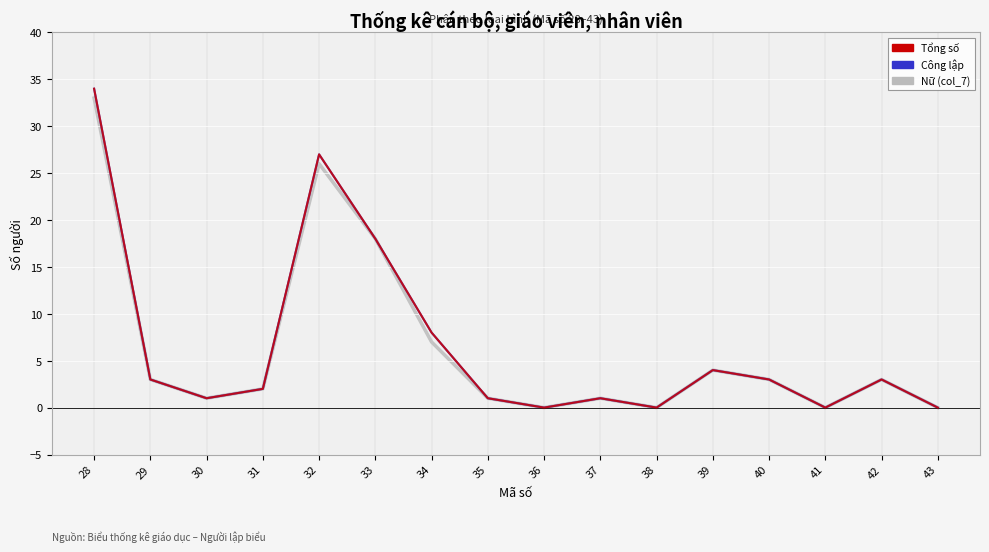

Is this an area chart (filled region under the line)?

No